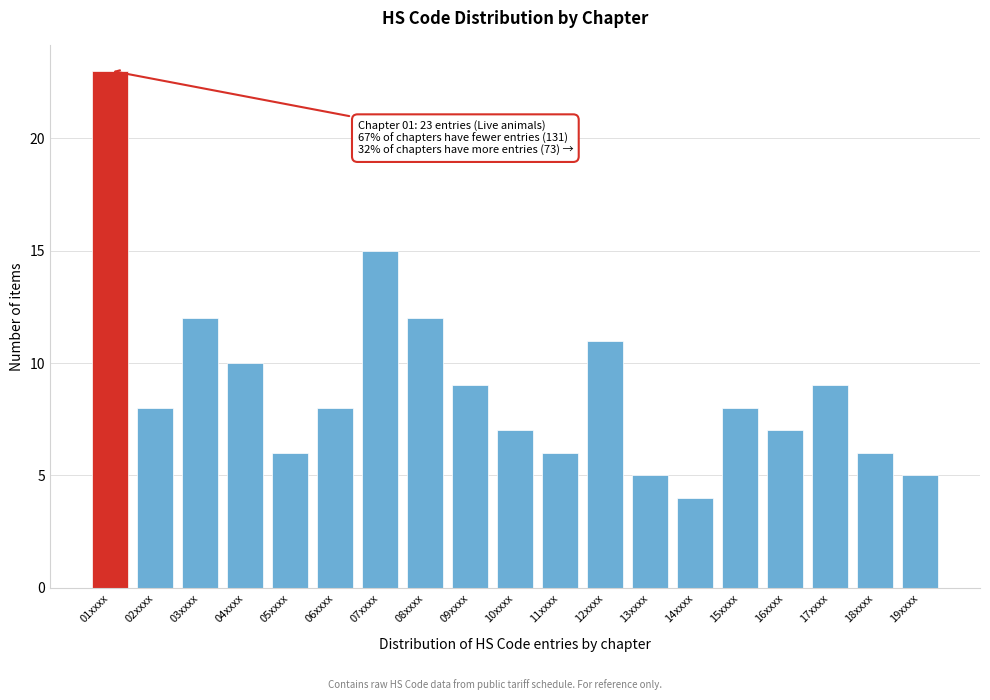

Reading right to left, list all the values displayed in this chart.

19xxxx=5	18xxxx=6	17xxxx=9	16xxxx=7	15xxxx=8	14xxxx=4	13xxxx=5	12xxxx=11	11xxxx=6	10xxxx=7	09xxxx=9	08xxxx=12	07xxxx=15	06xxxx=8	05xxxx=6	04xxxx=10	03xxxx=12	02xxxx=8	01xxxx=23